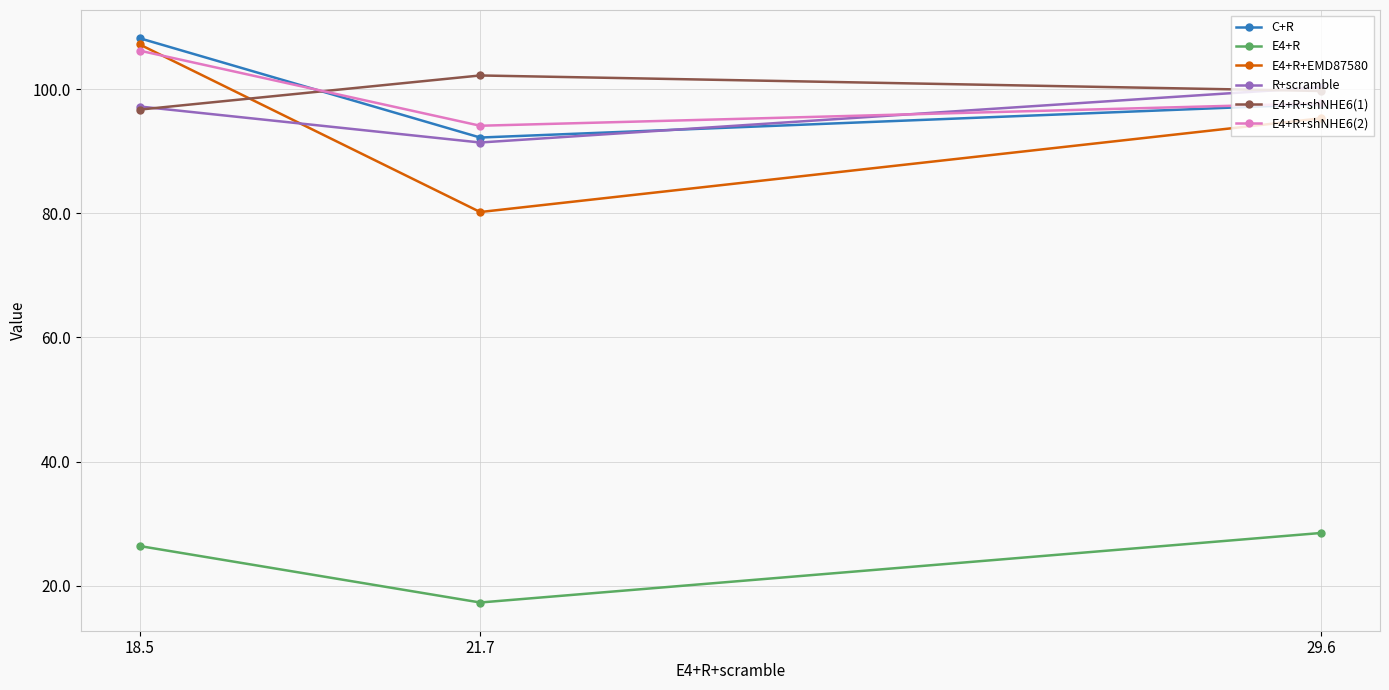

At which category is the sum across all series the highest?

18.5